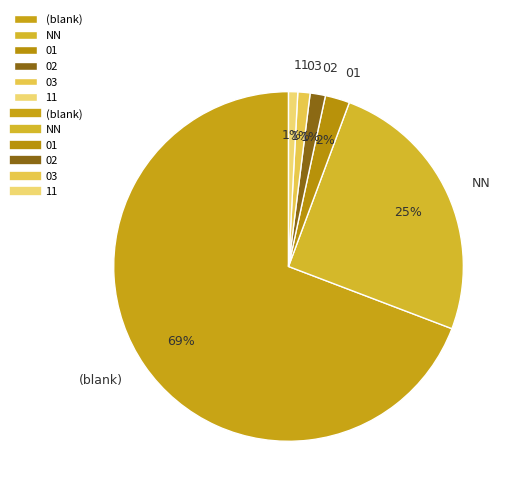

How many segments does this pie chart have?

6